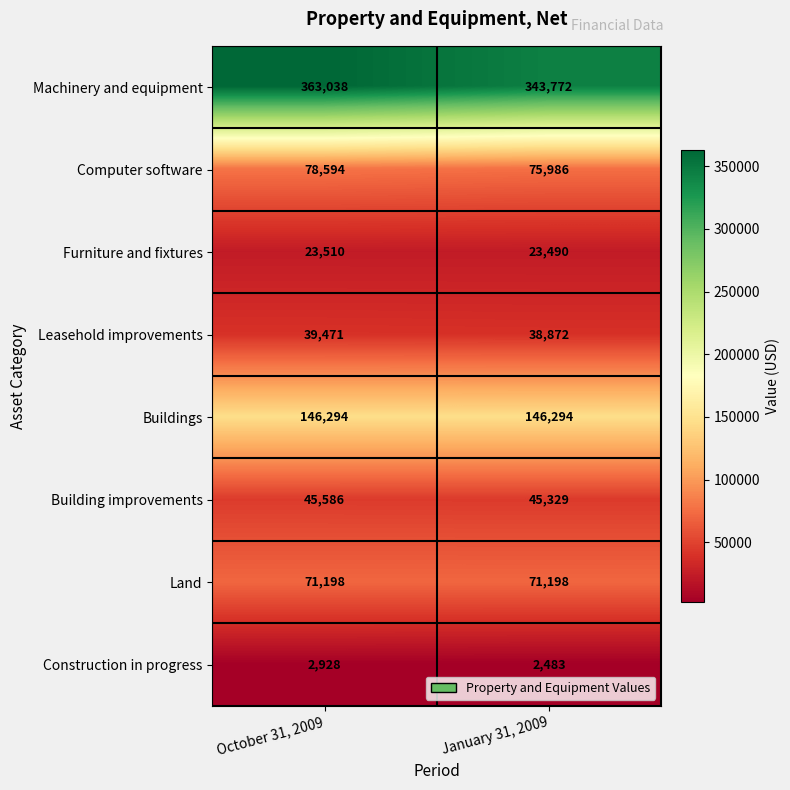

What is the minimum value for Land?

71198